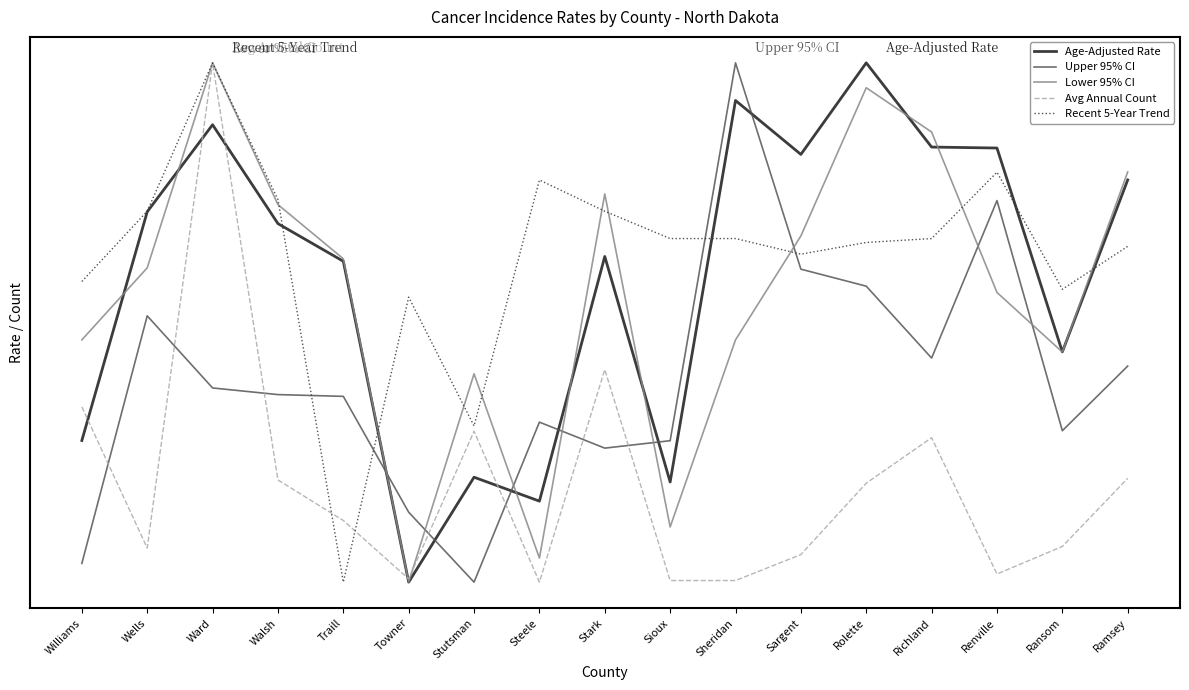

How many interior local peaks does the Recent 5-Year Trend series have?

4